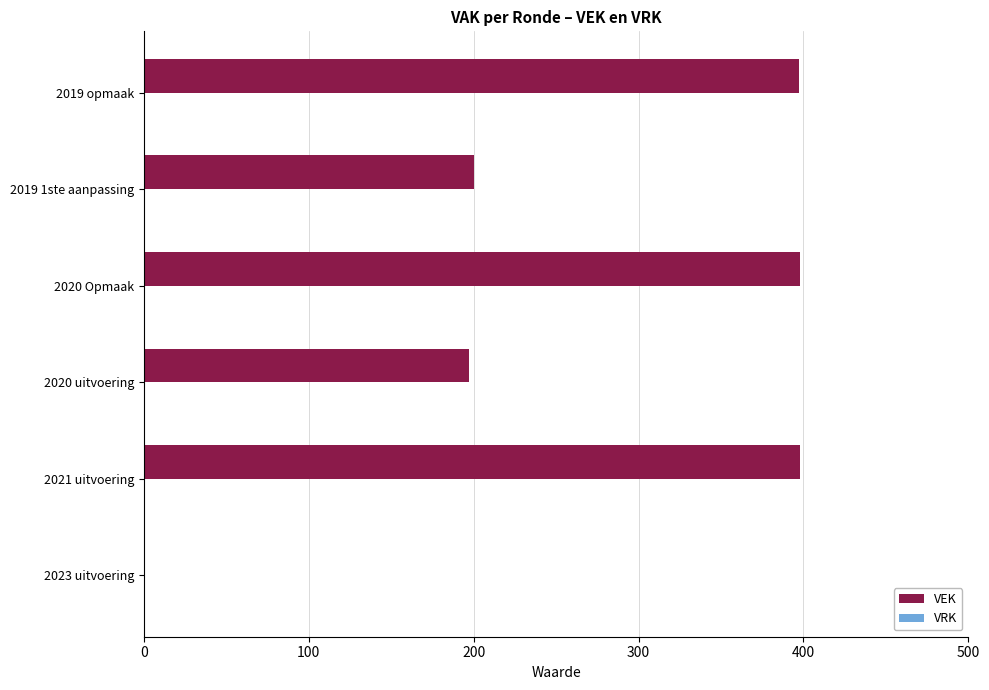

The value at 2019 1ste aanpassing is 77. True or false?

False